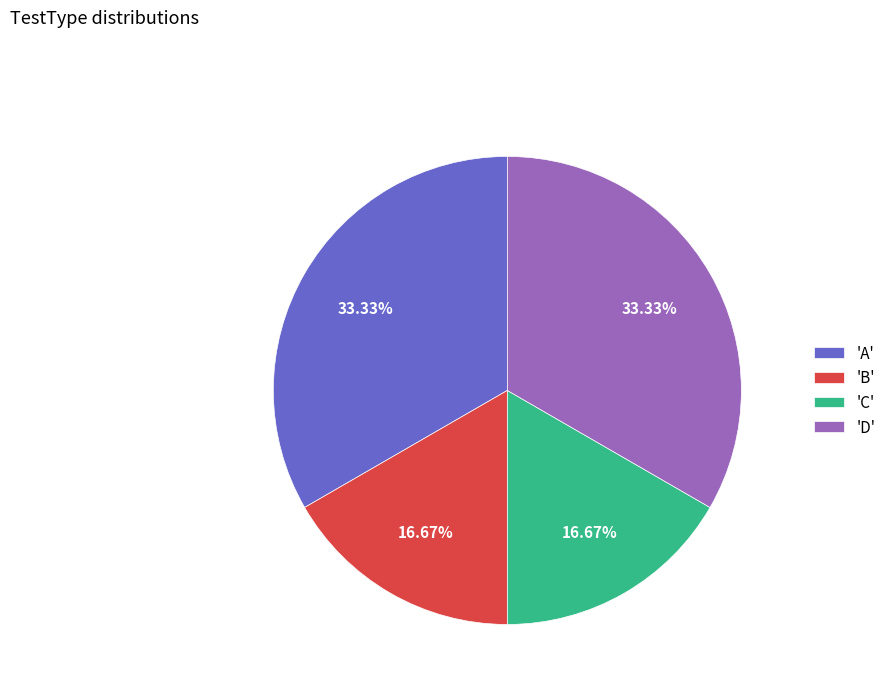

Approximately how many times larger is the value at 'C' compared to 'D'?

0.5